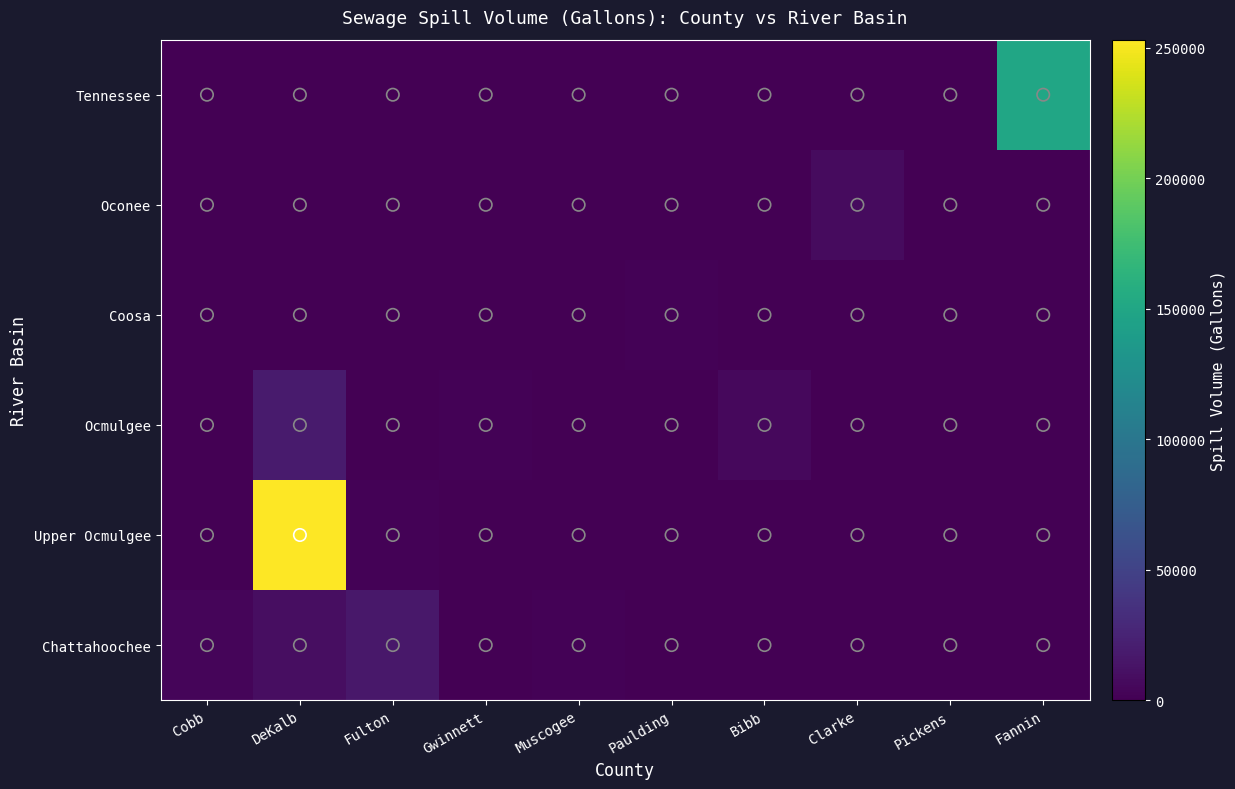

At which category is the sum across all series the highest?

DeKalb